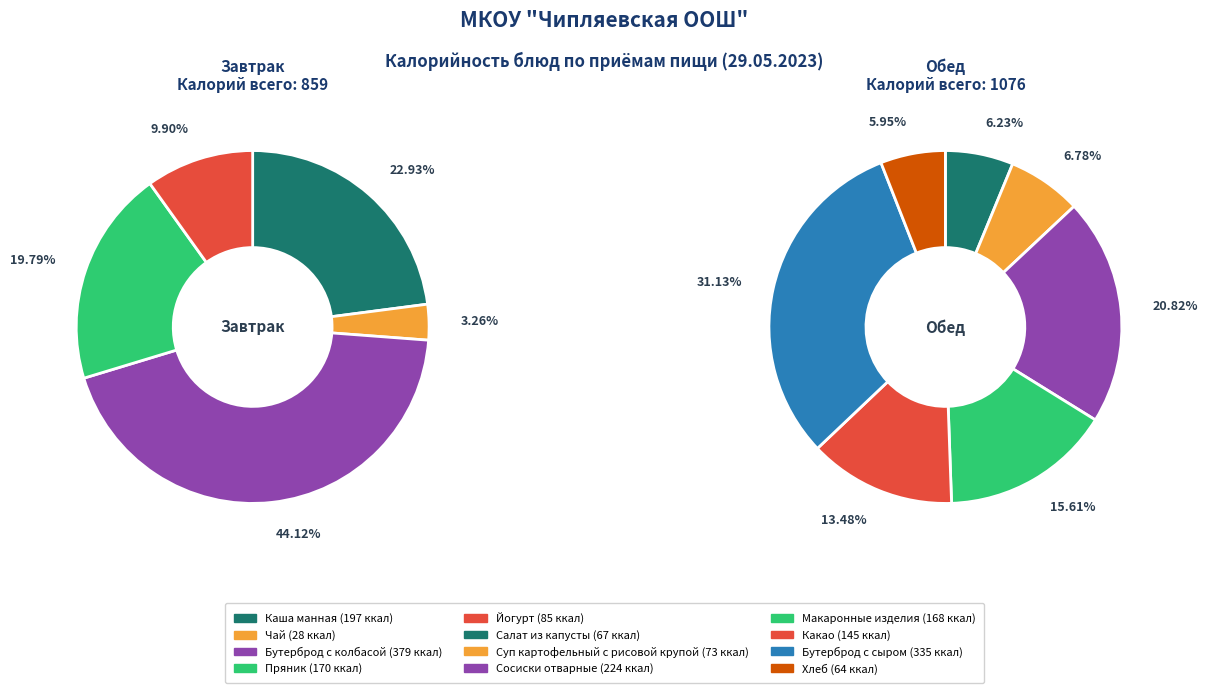

Combined, what portion of the pie is Сосиски отварные and Йогурт?

16.0%